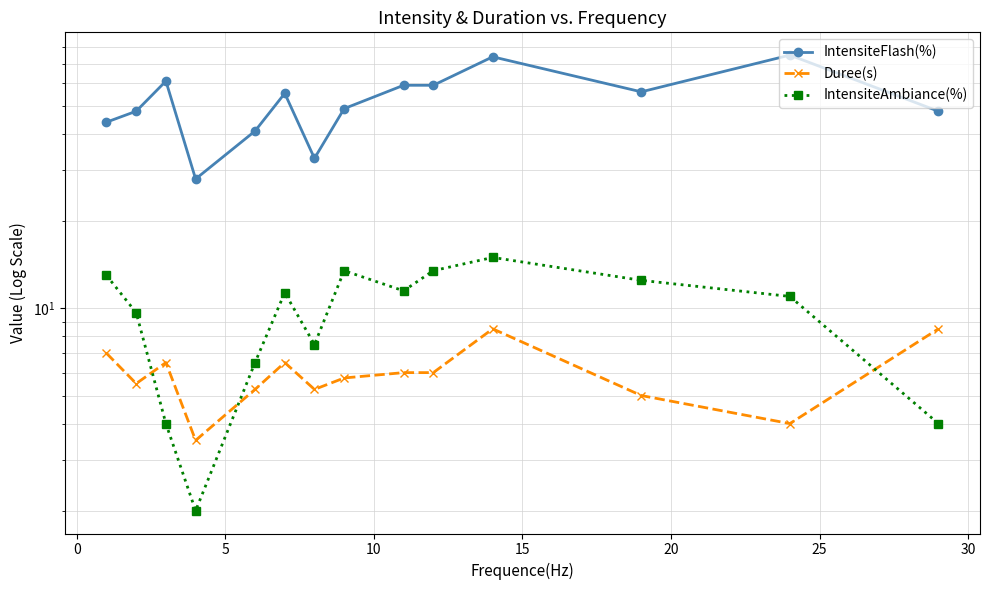

Does the chart display data point markers on the line(s)?

Yes